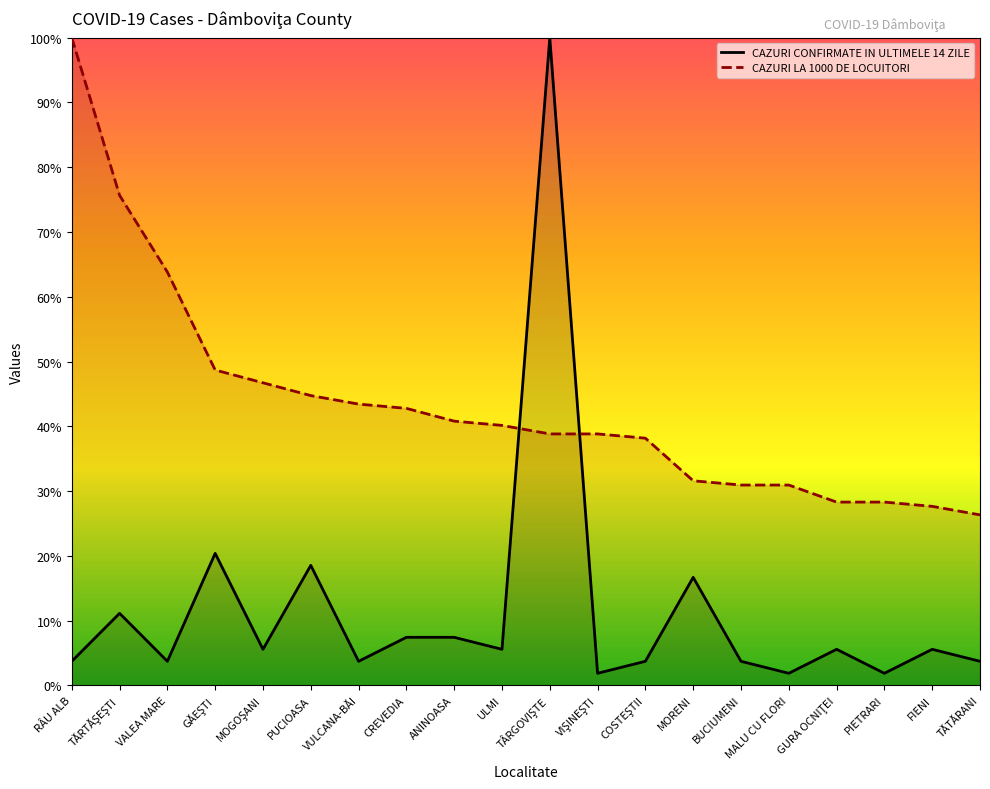

How many lines are shown in the chart?

2